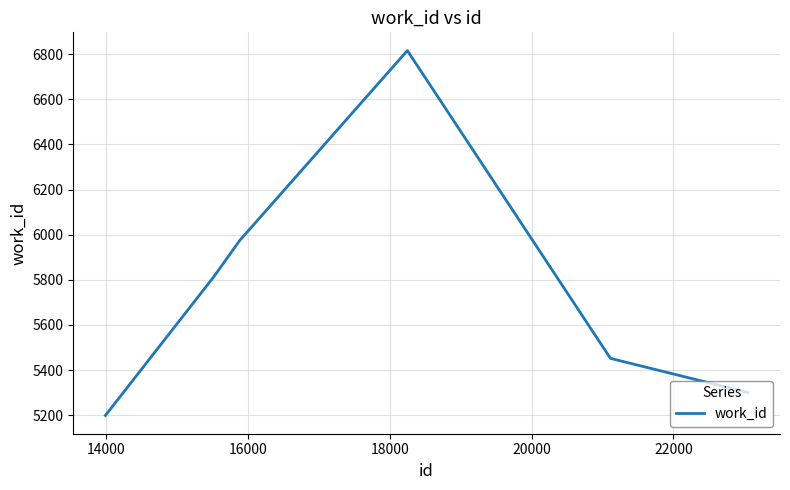

What is the average value?

5759